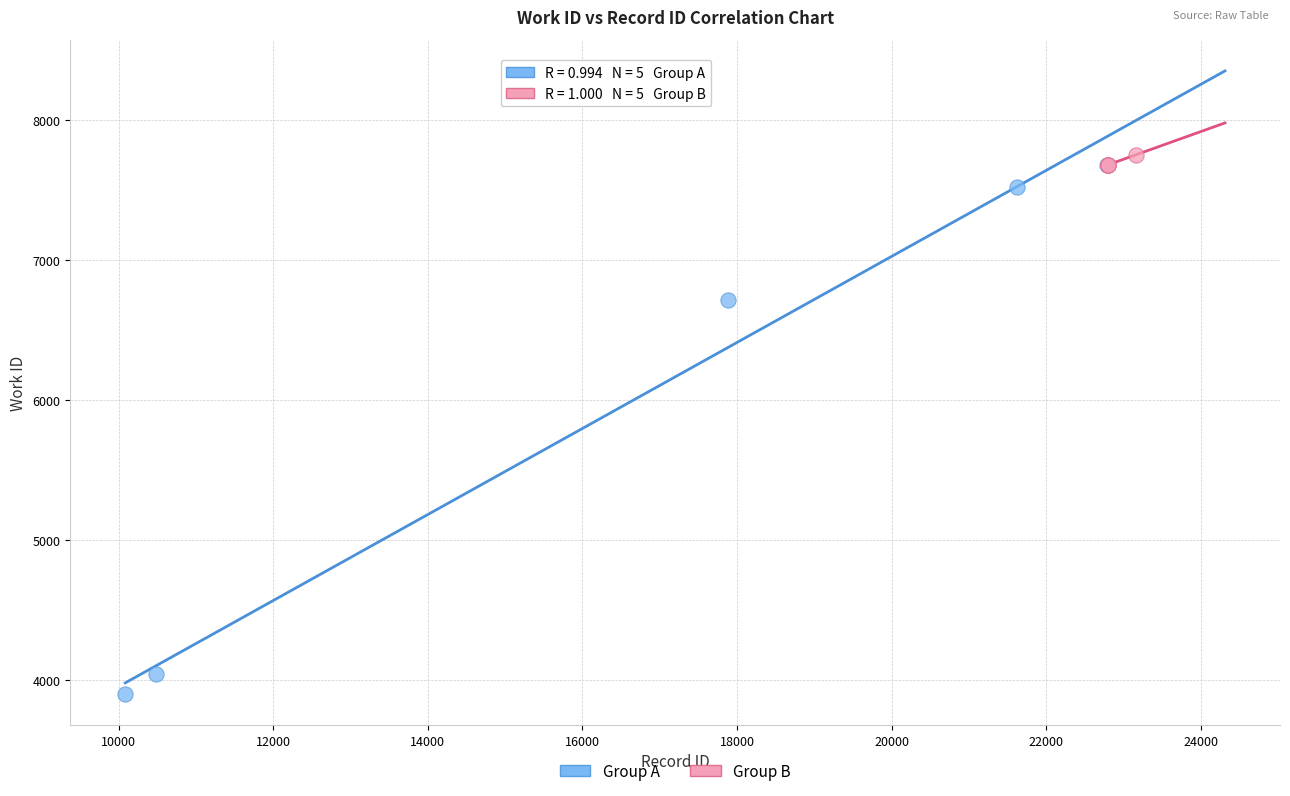

What are all the series names shown in the legend?

Group A, Group B